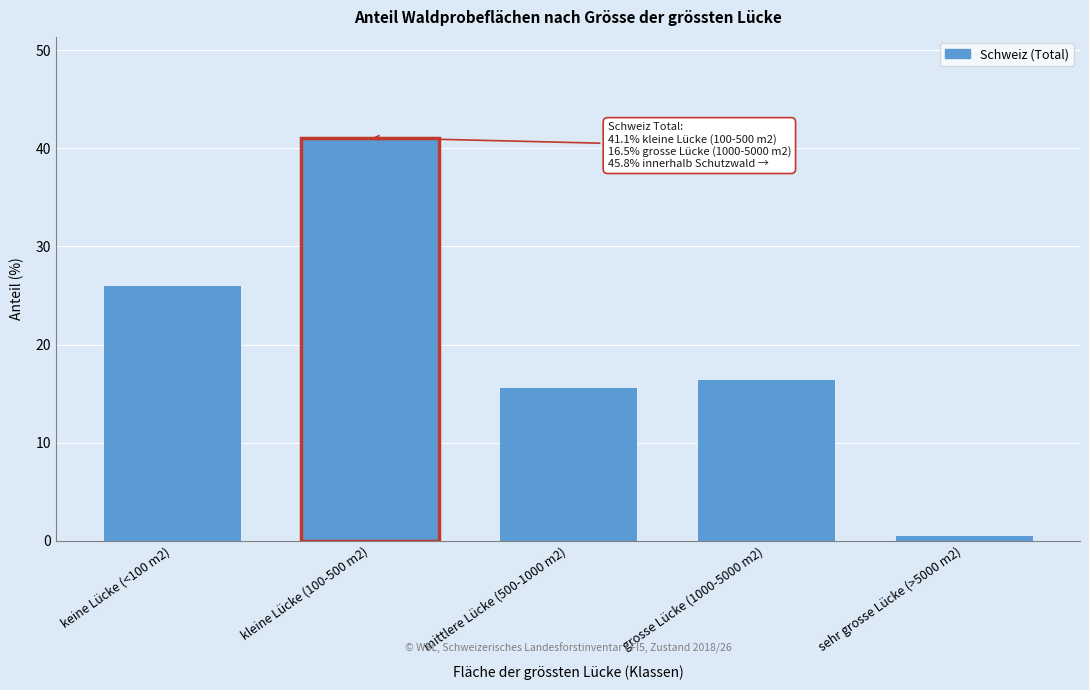

Reading left to right, list all the values displayed in this chart.

26.1	41.1	15.7	16.5	0.6